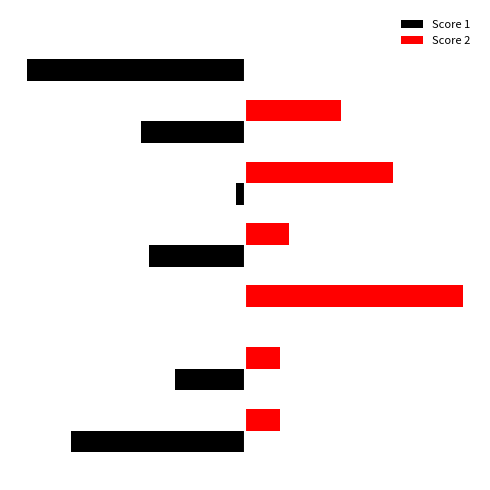

Reading left to right, extract all data points from this chart.

Score 1: -20	-8	0	-11	-1	-12	-25
Score 2: 4	4	25	5	17	11	0